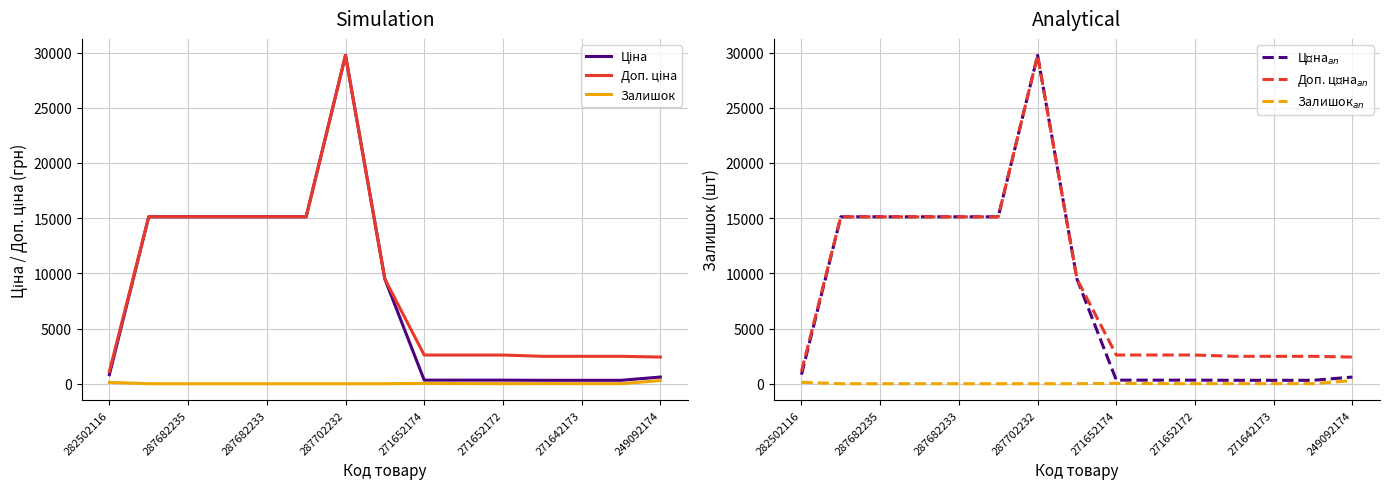

How many positive values does the Залишок series have?

8